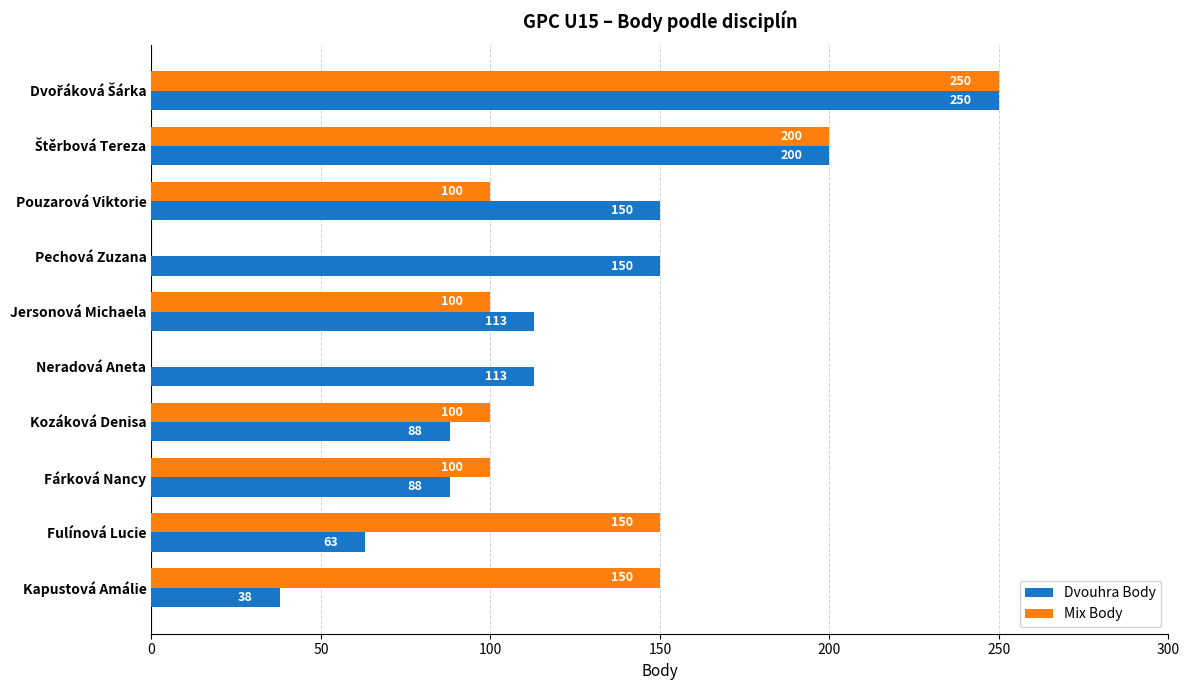

What is the approximate value of Dvouhra Body at Fulínová Lucie?

63